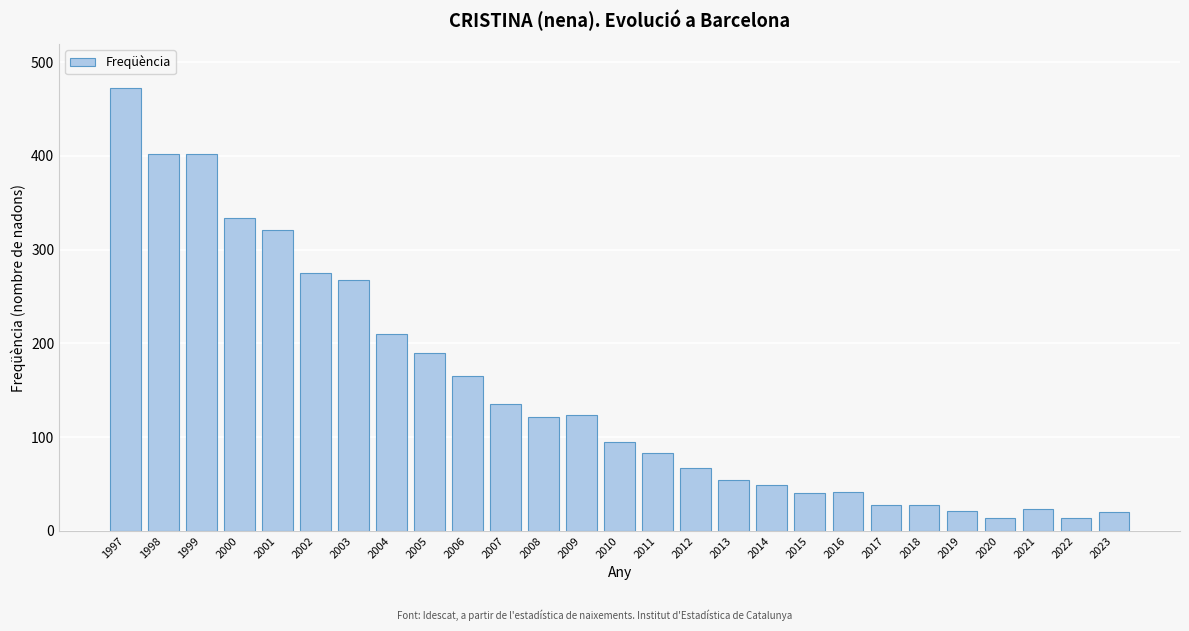

Which has a higher value, 2018 or 2000?

2000